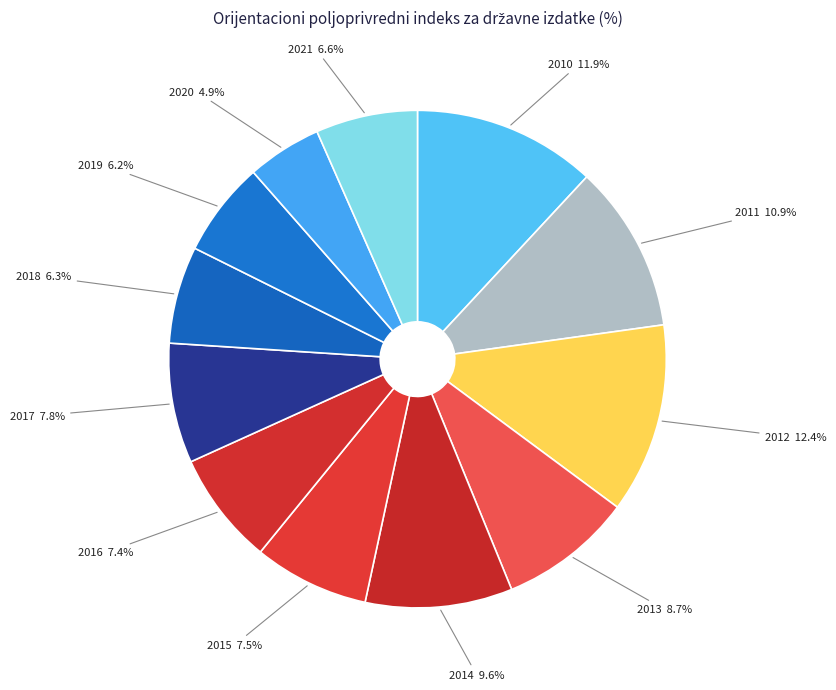

How many segments does this pie chart have?

12